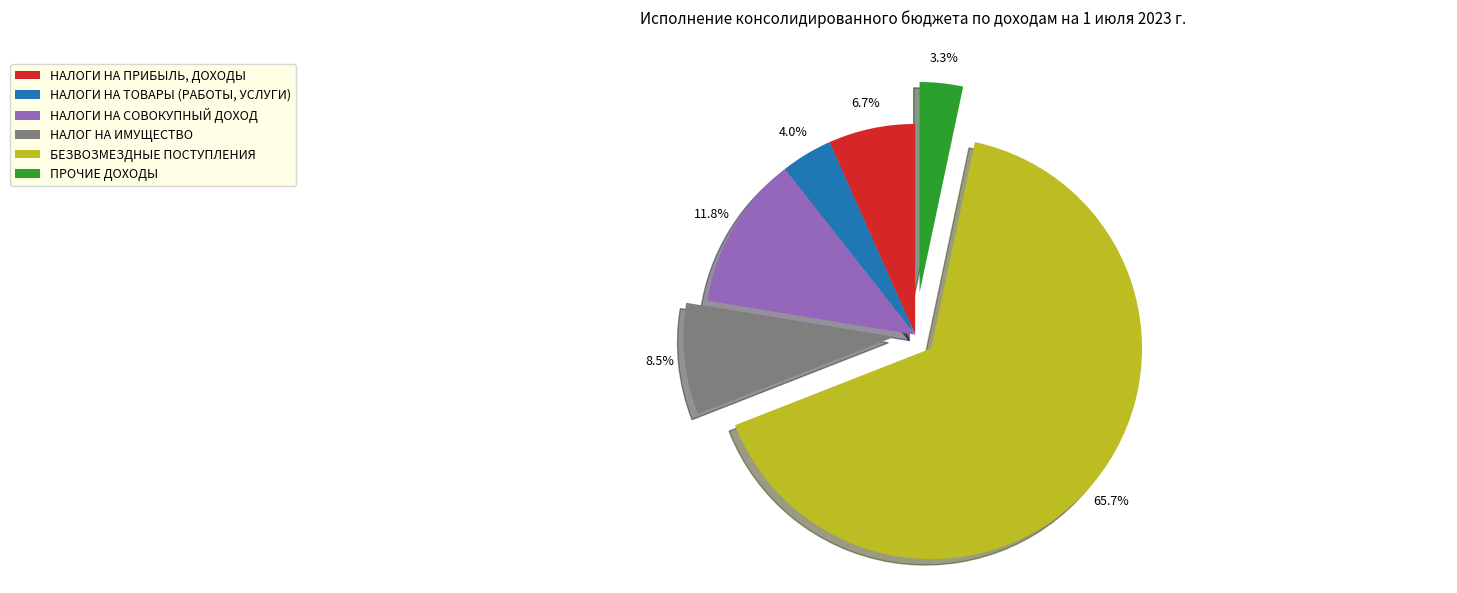

Between НАЛОГ НА ИМУЩЕСТВО and НАЛОГИ НА СОВОКУПНЫЙ ДОХОД, which is larger?

НАЛОГИ НА СОВОКУПНЫЙ ДОХОД